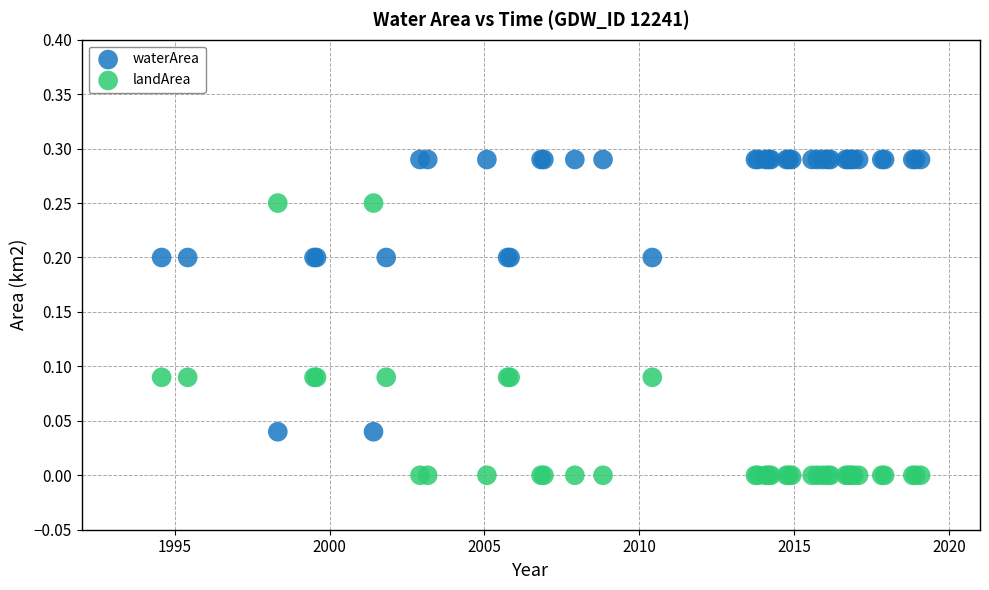

Which series contains the highest Y value?

waterArea